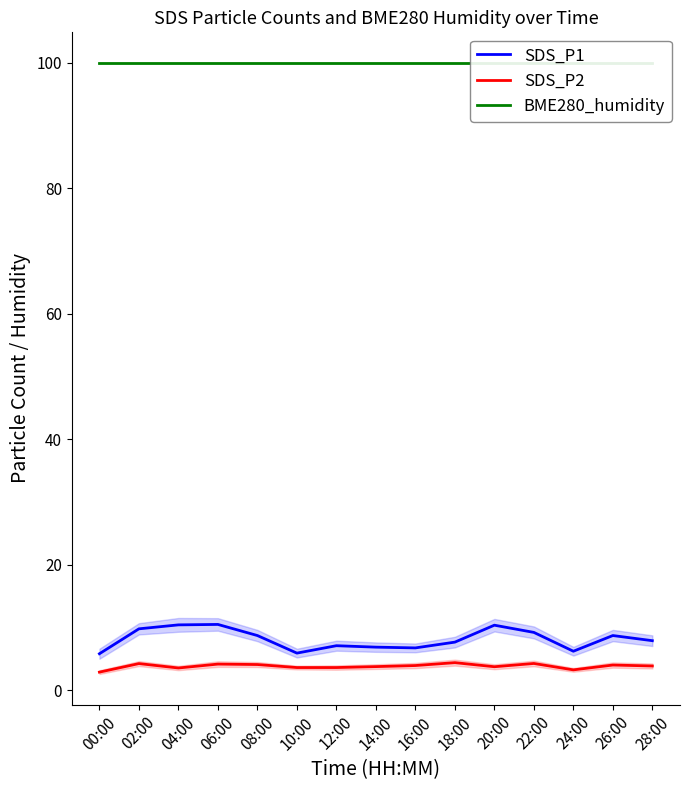

What is the value of the SDS_P1 point at the 14th from the left?

8.8